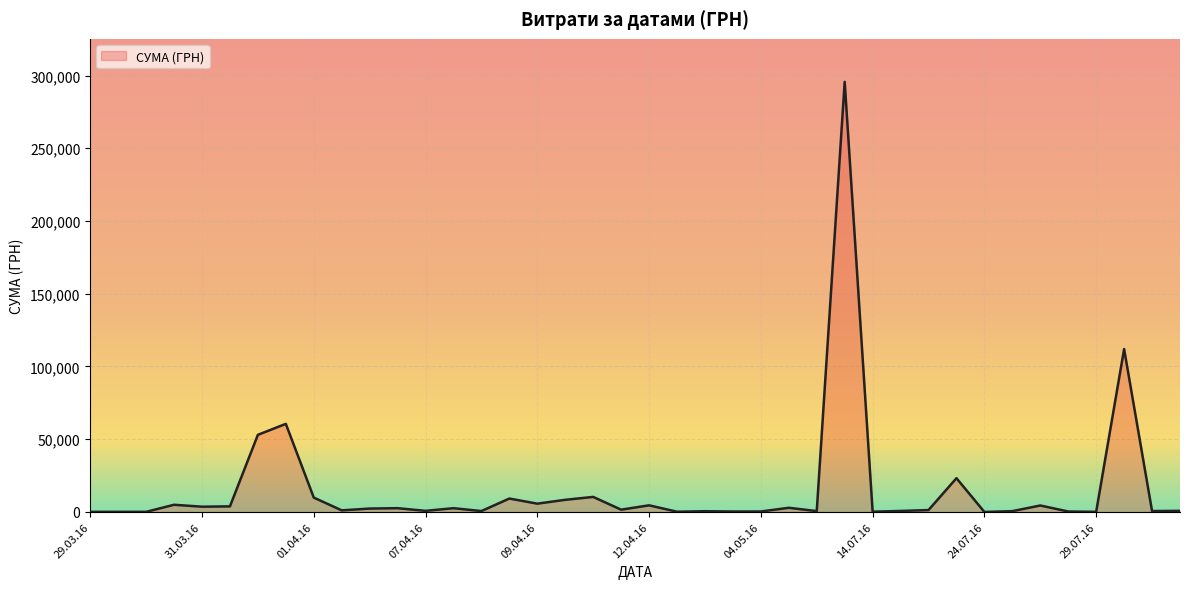

What is the difference between the maximum and minimum values?

295627.4